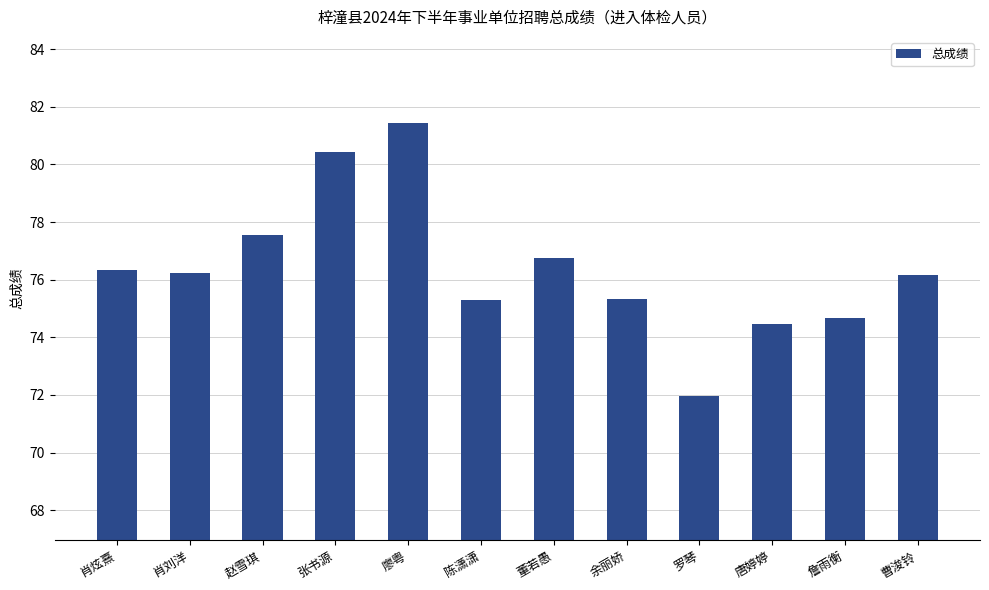

Where does the data first go above 76?

肖炫熹